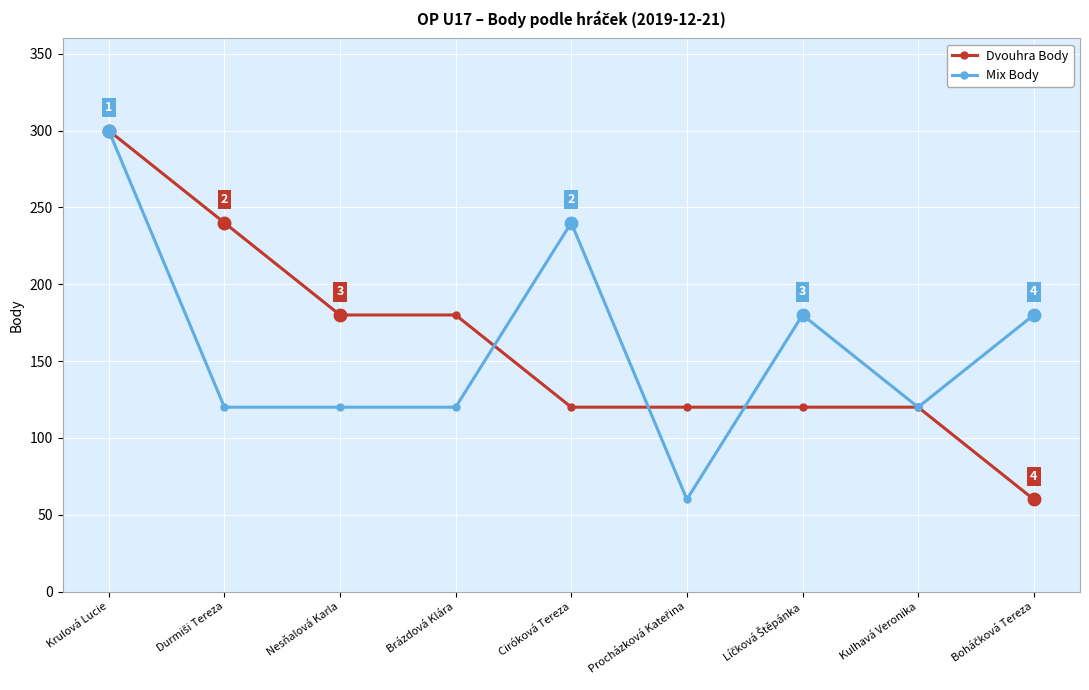

What is the difference between the maximum and minimum values in the Mix Body series?

240